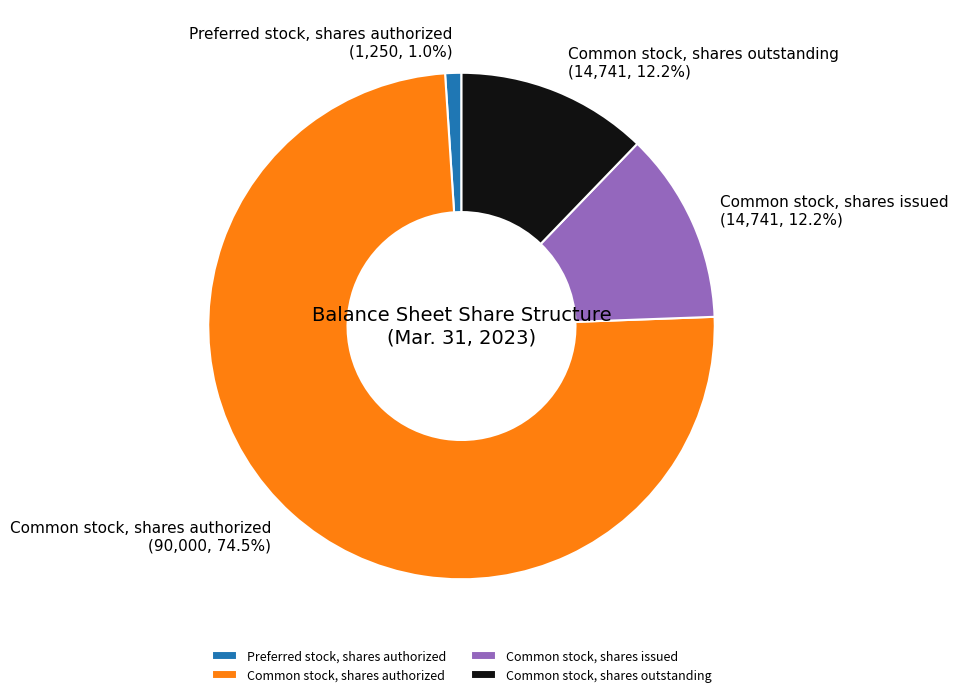

What is the majority slice?

Common stock, shares authorized